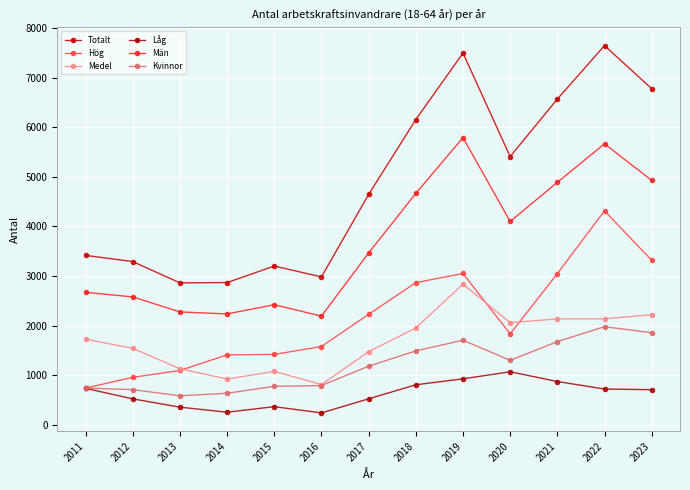

True or false: Totalt and Kvinnor cross at least once.

False